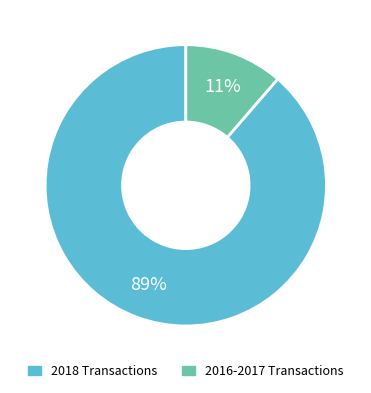

To the nearest percent, what is the average slice percentage?

50%